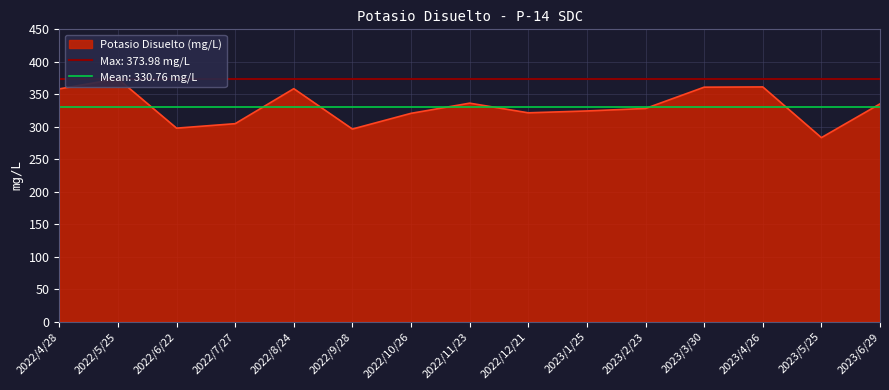

Where is the first local maximum?

2022/5/25